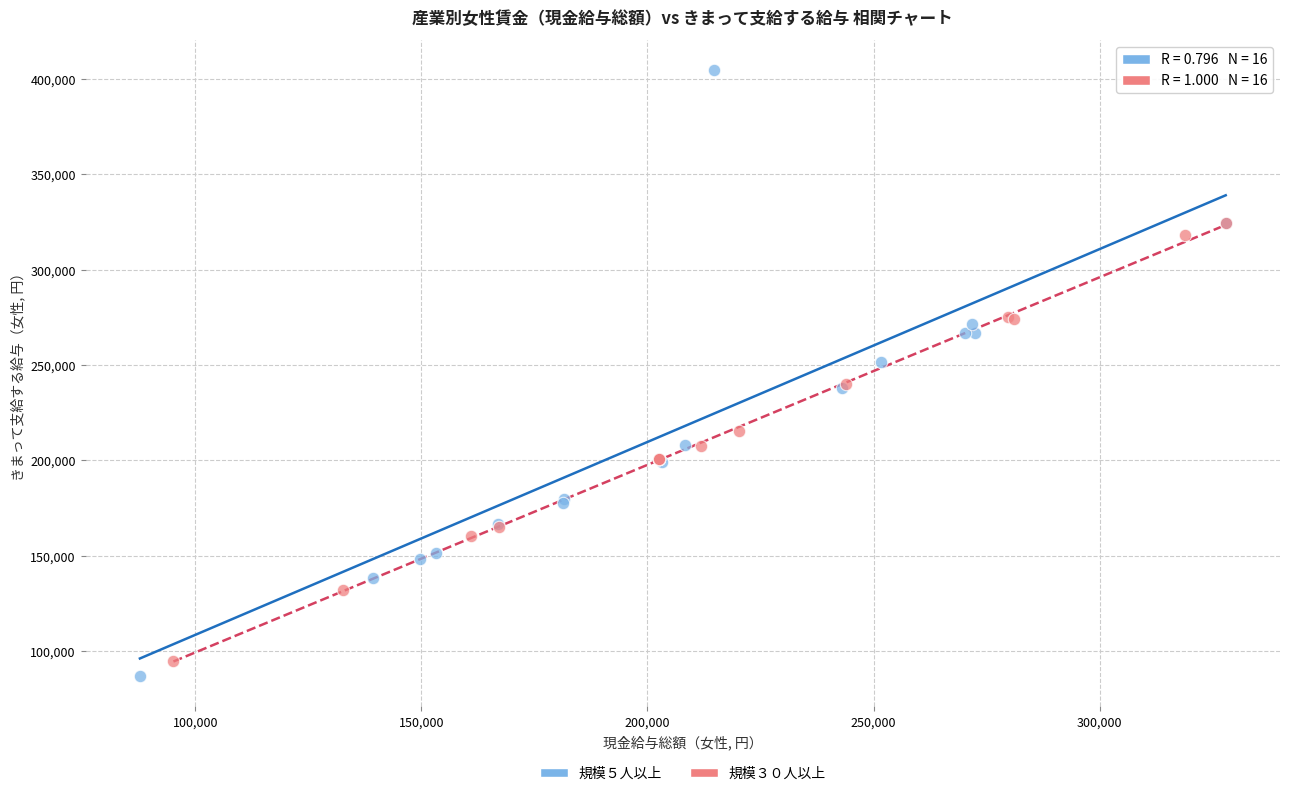

Which series reaches the maximum Y coordinate?

規模５人以上